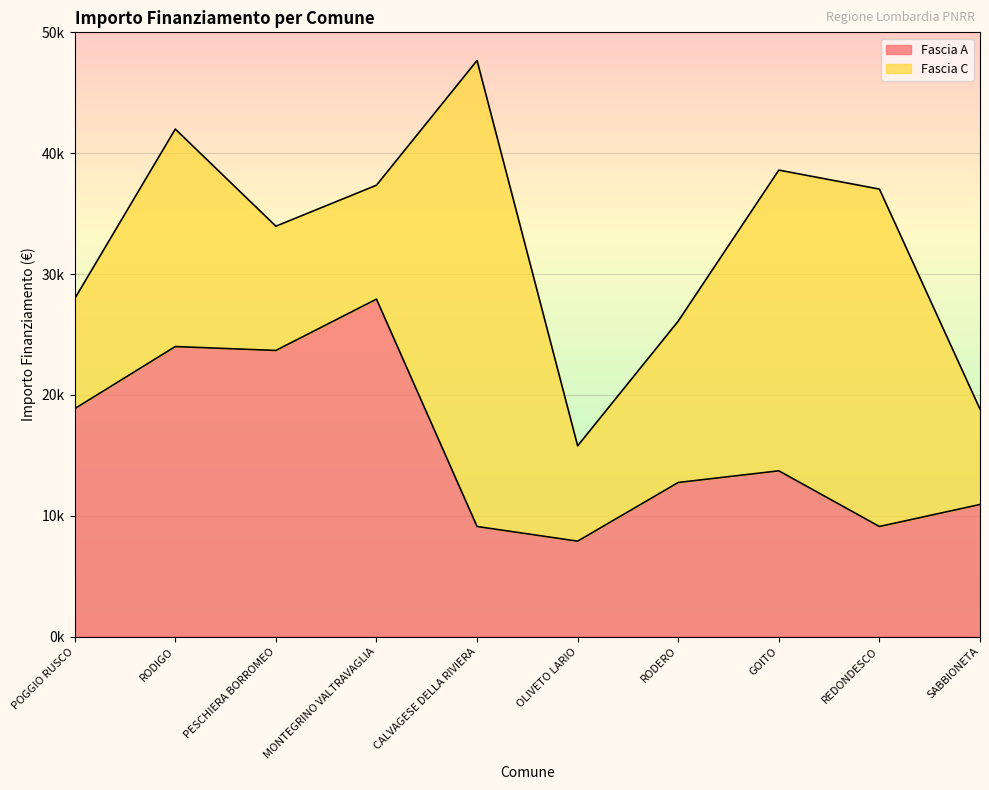

What is the sum of the values at MONTEGRINO VALTRAVAGLIA and REDONDESCO?

37027